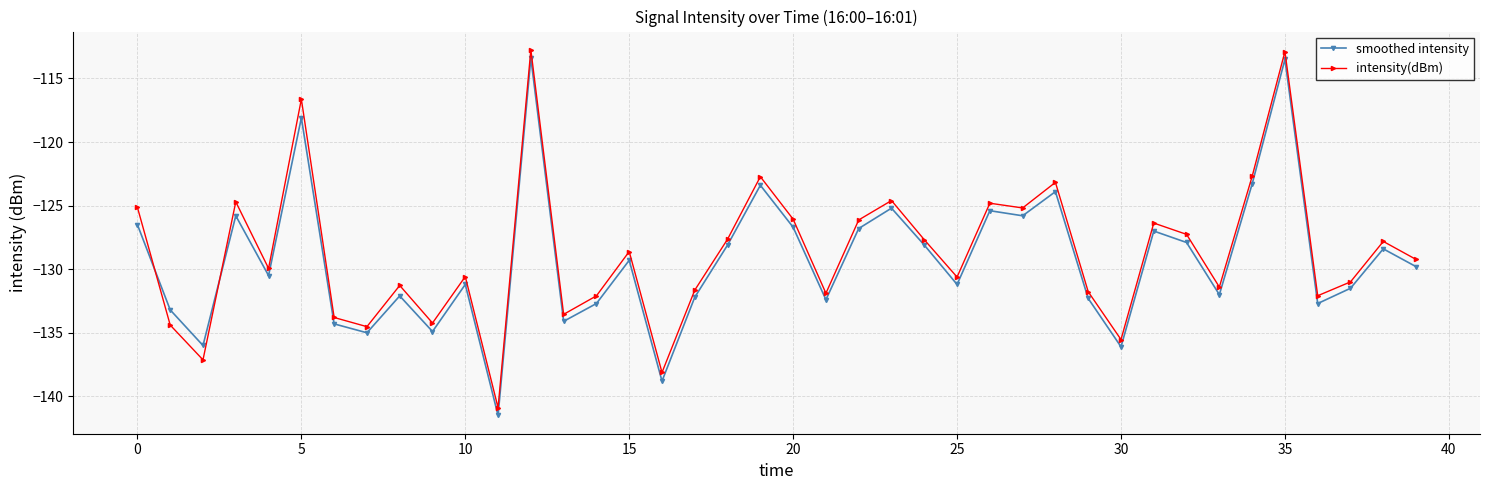

What is the value of the intensity(dBm) point at the 6th from the left?

-116.6